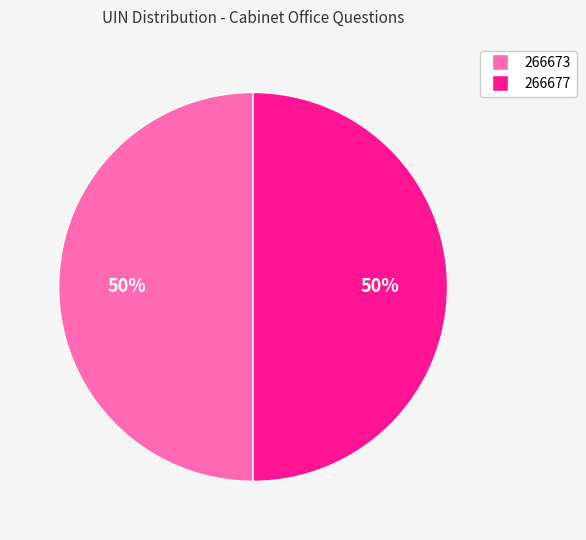

How many segments does this pie chart have?

2